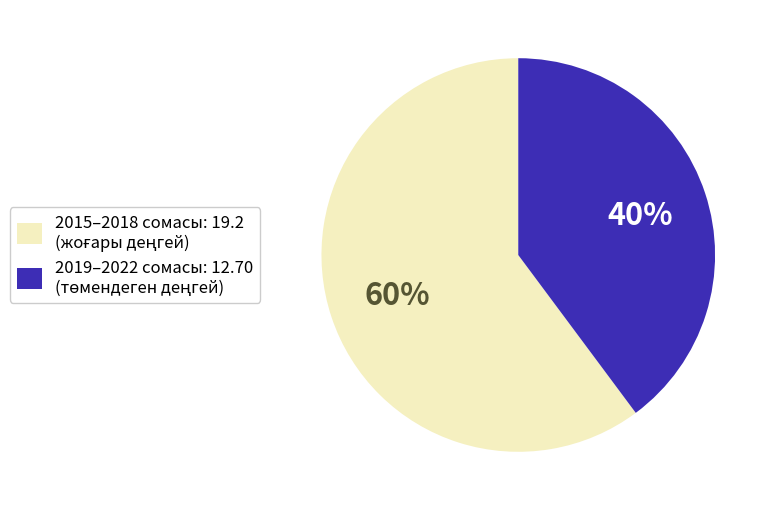

To the nearest percent, what is the difference between the largest and smallest slice percentages?

20%